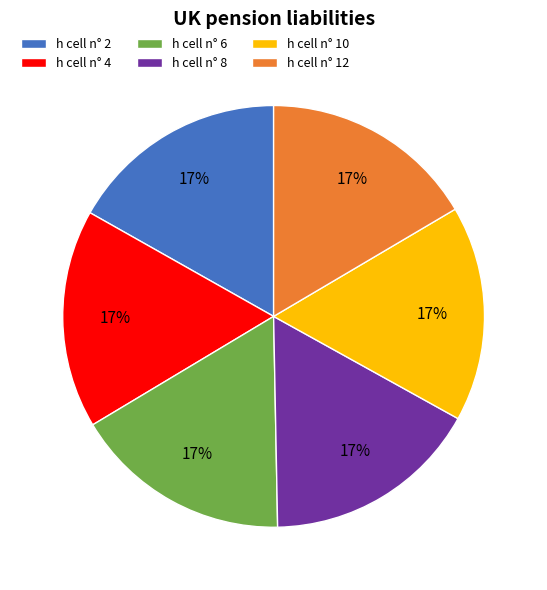

Does h cell n° 6 represent more than half of the total?

No